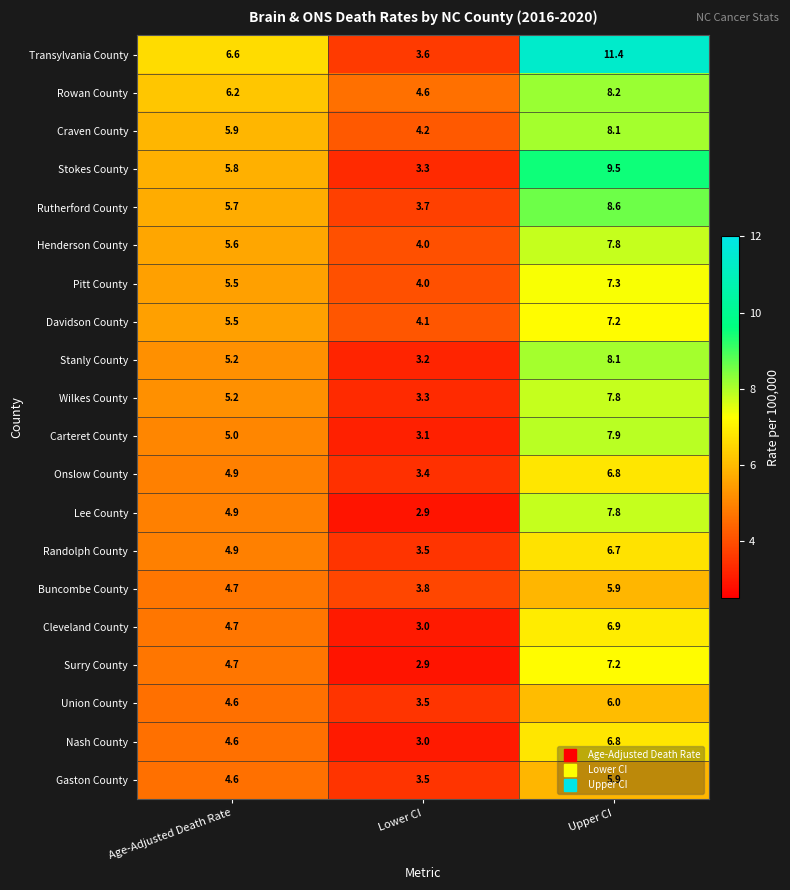

Rank the categories by Craven County value from lowest to highest.

Lower CI, Age-Adjusted Death Rate, Upper CI